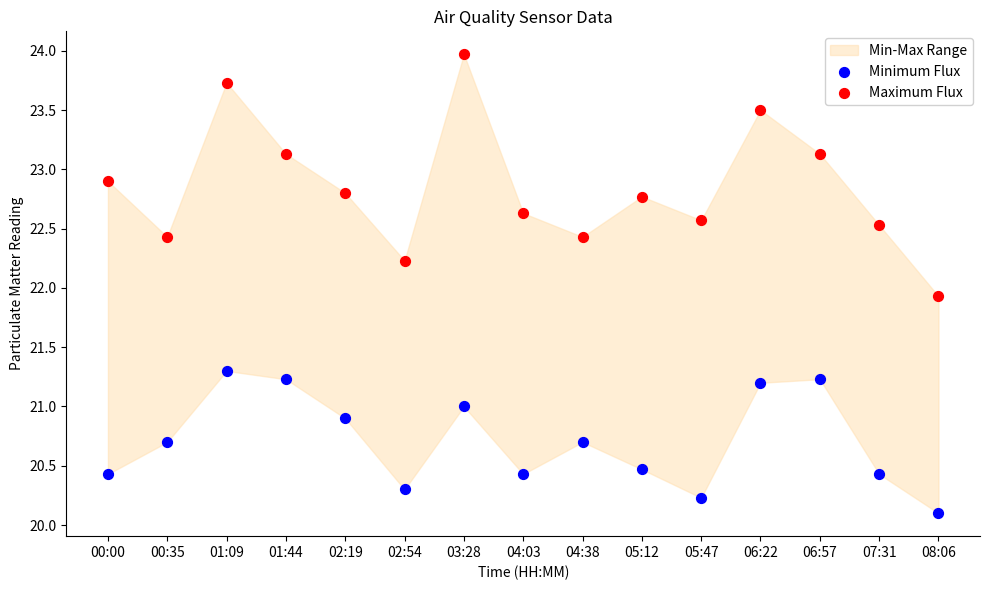

In the Maximum Flux series, what Y value is closest to 22?

21.9